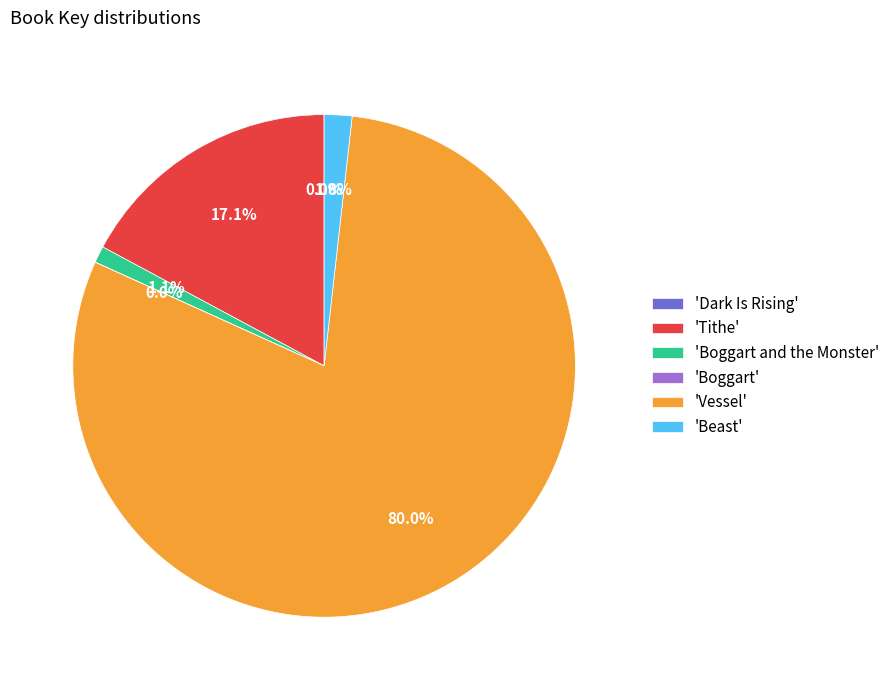

Which category has the biggest portion of the pie?

'Vessel'